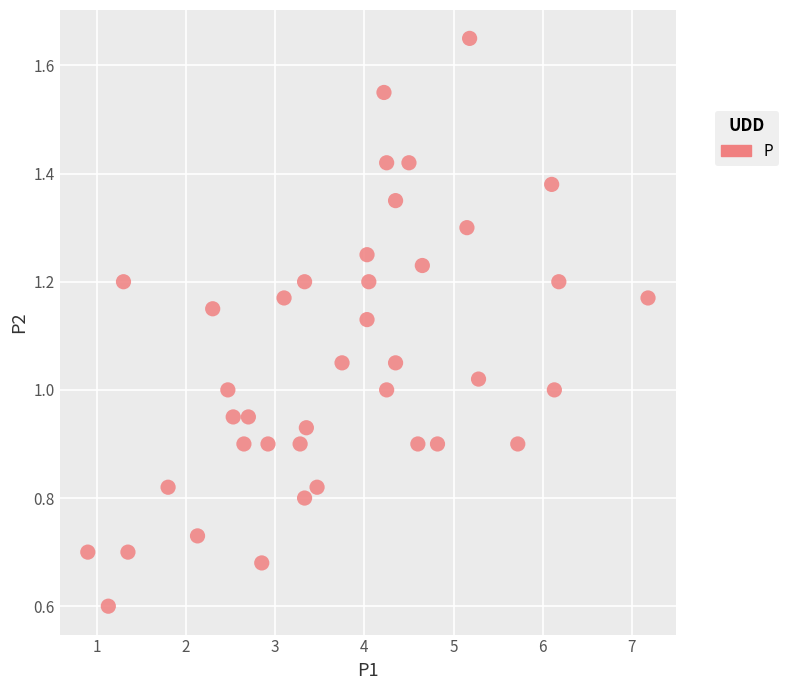

What is the range of X values (max minus min)?

6.3